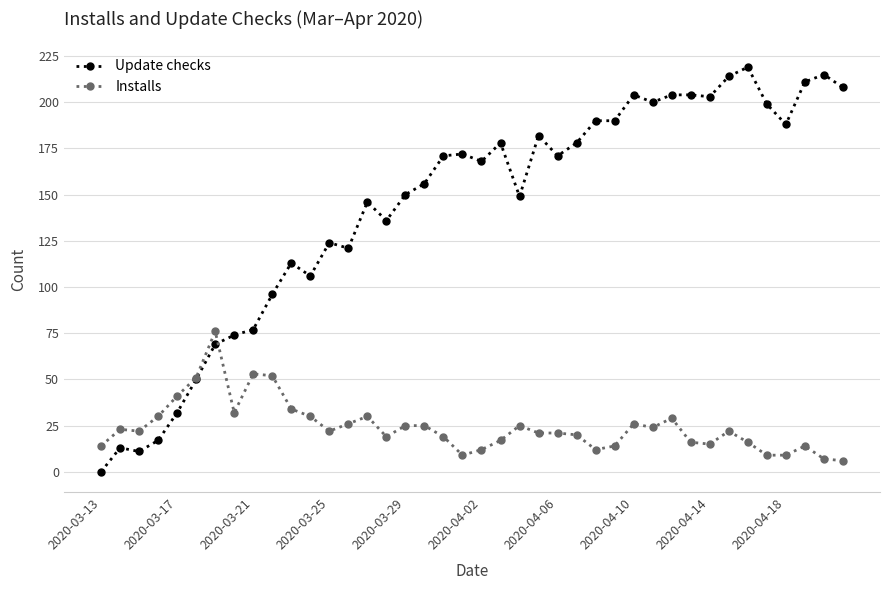

Reading left to right, list all the values displayed in this chart.

Update checks: 0	13	11	17	32	50	69	74	77	96	113	106	124	121	146	136	150	156	171	172	168	178	149	182	171	178	190	190	204	200	204	204	203	214	219	199	188	211	215	208
Installs: 14	23	22	30	41	51	76	32	53	52	34	30	22	26	30	19	25	25	19	9	12	17	25	21	21	20	12	14	26	24	29	16	15	22	16	9	9	14	7	6